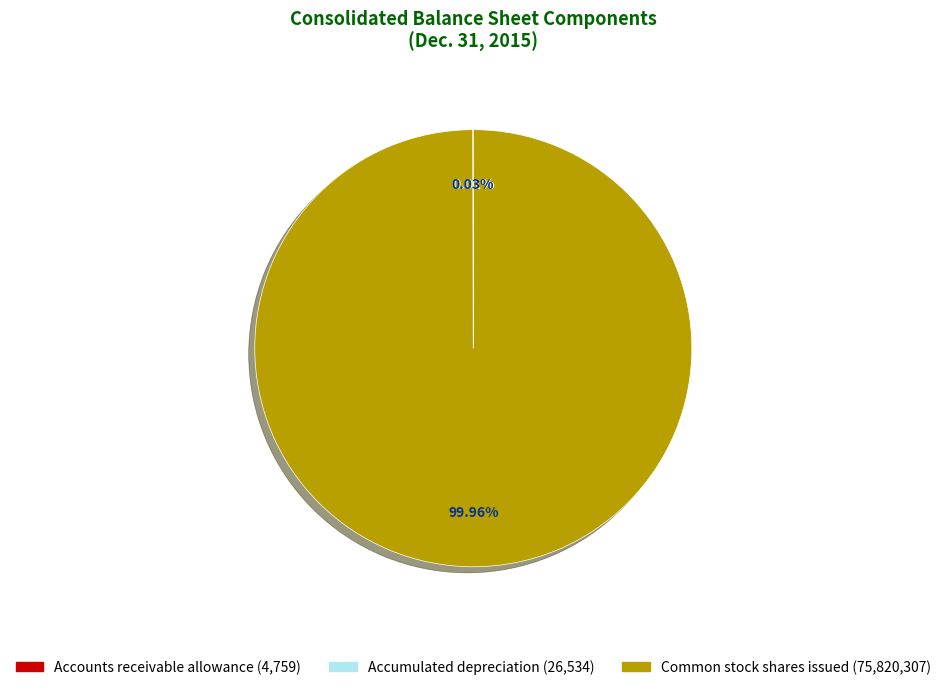

Is there any slice that represents more than half of the pie?

Yes